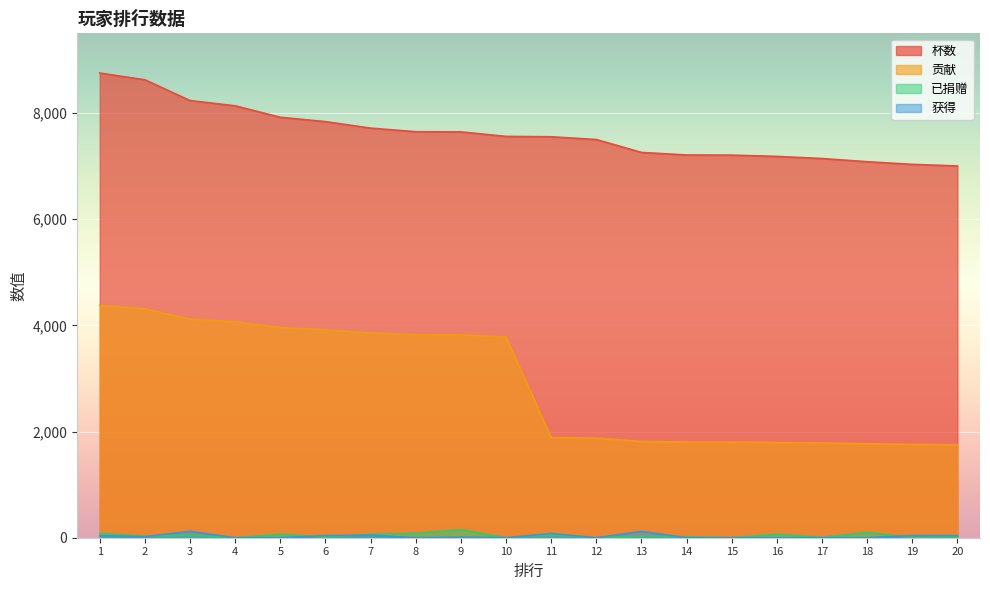

At 8, list the series in order from smallest to largest.

获得, 已捐赠, 贡献, 杯数